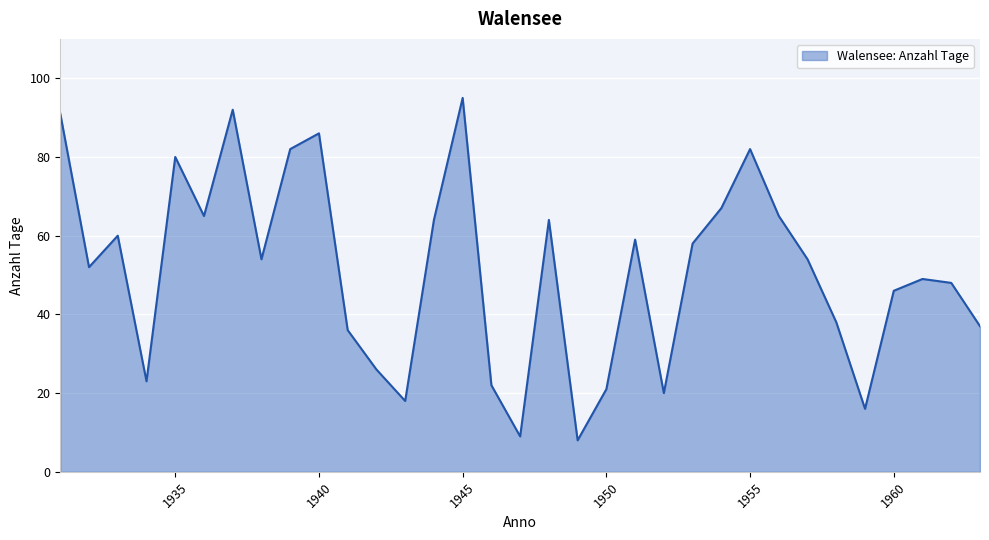

What is the difference between the maximum and minimum values?

87